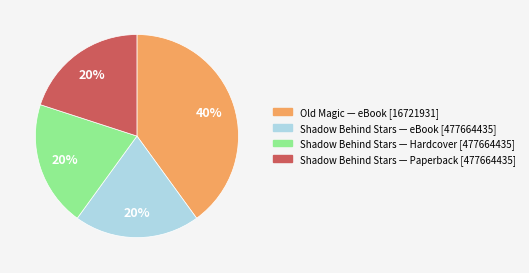

How many segments does this pie chart have?

4